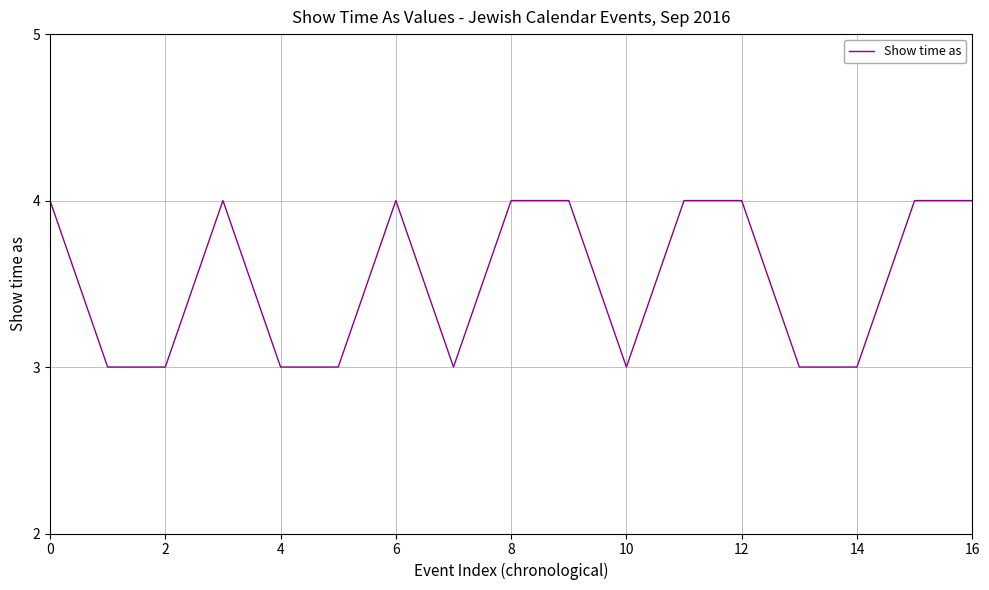

What is the smallest value displayed?

3